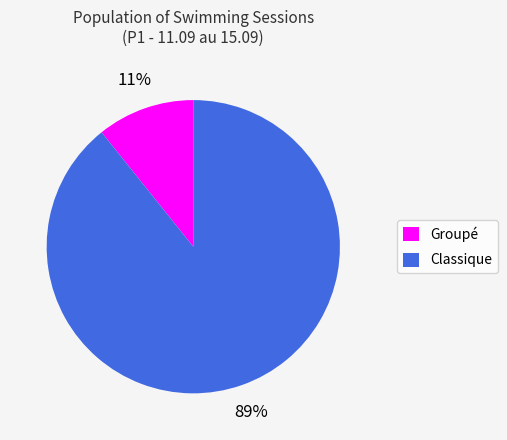

Is it true that Groupé is 11% of the pie?

True